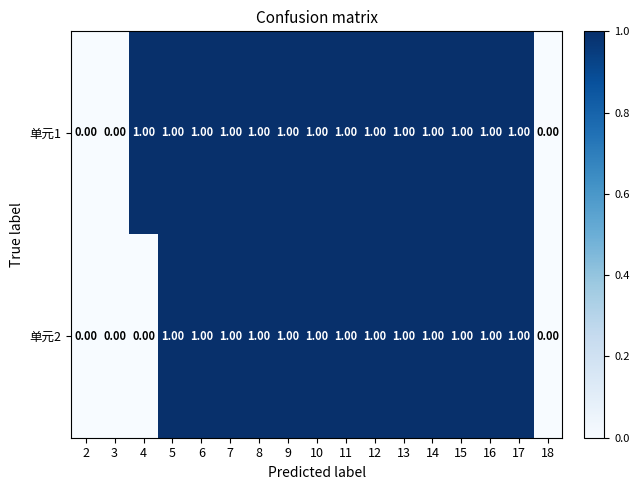

Which series has the largest total across all categories?

单元1